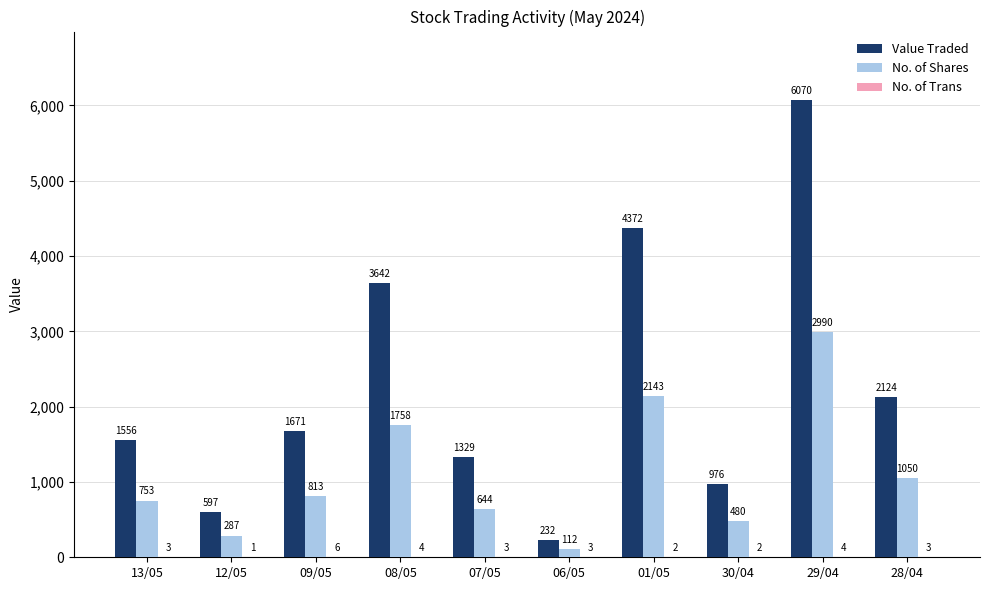

Which category has the highest value in the Value Traded series?

29/04